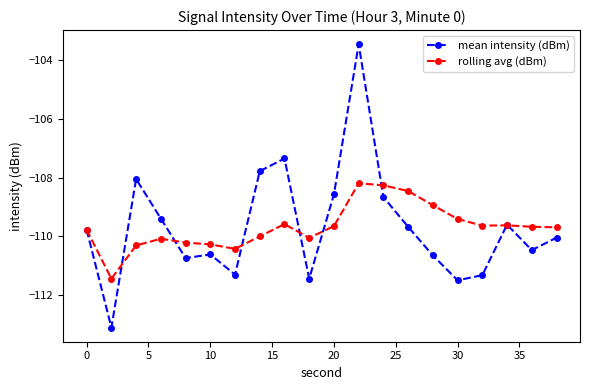

What is the value of the rolling avg (dBm) point at the 18th from the left?

-109.6